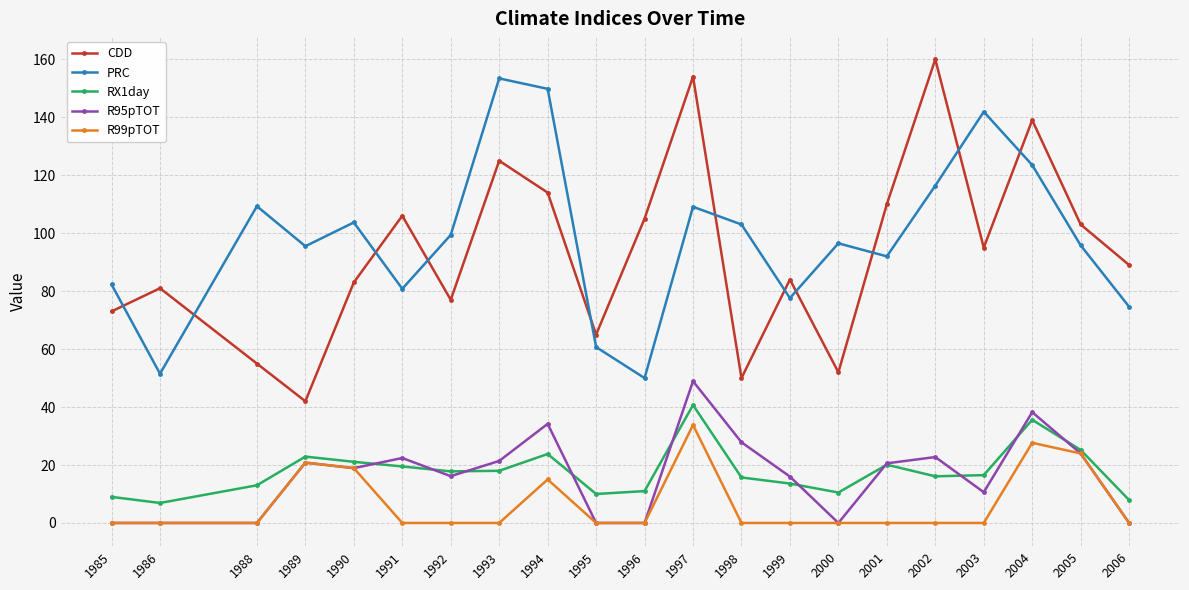

List the series in order of their peak value, lowest first.

R99pTOT, RX1day, R95pTOT, PRC, CDD